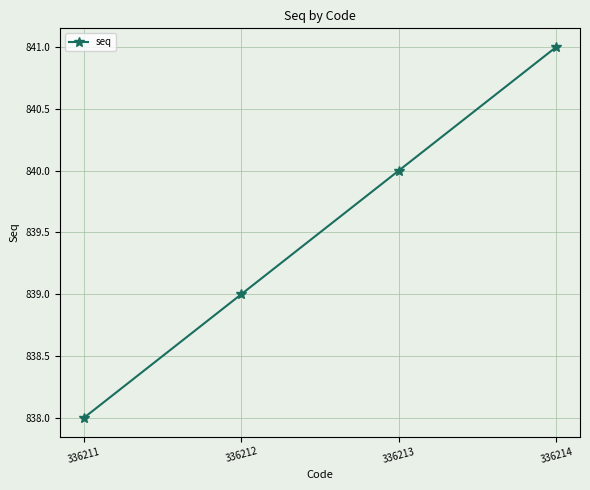

How many lines are shown in the chart?

1